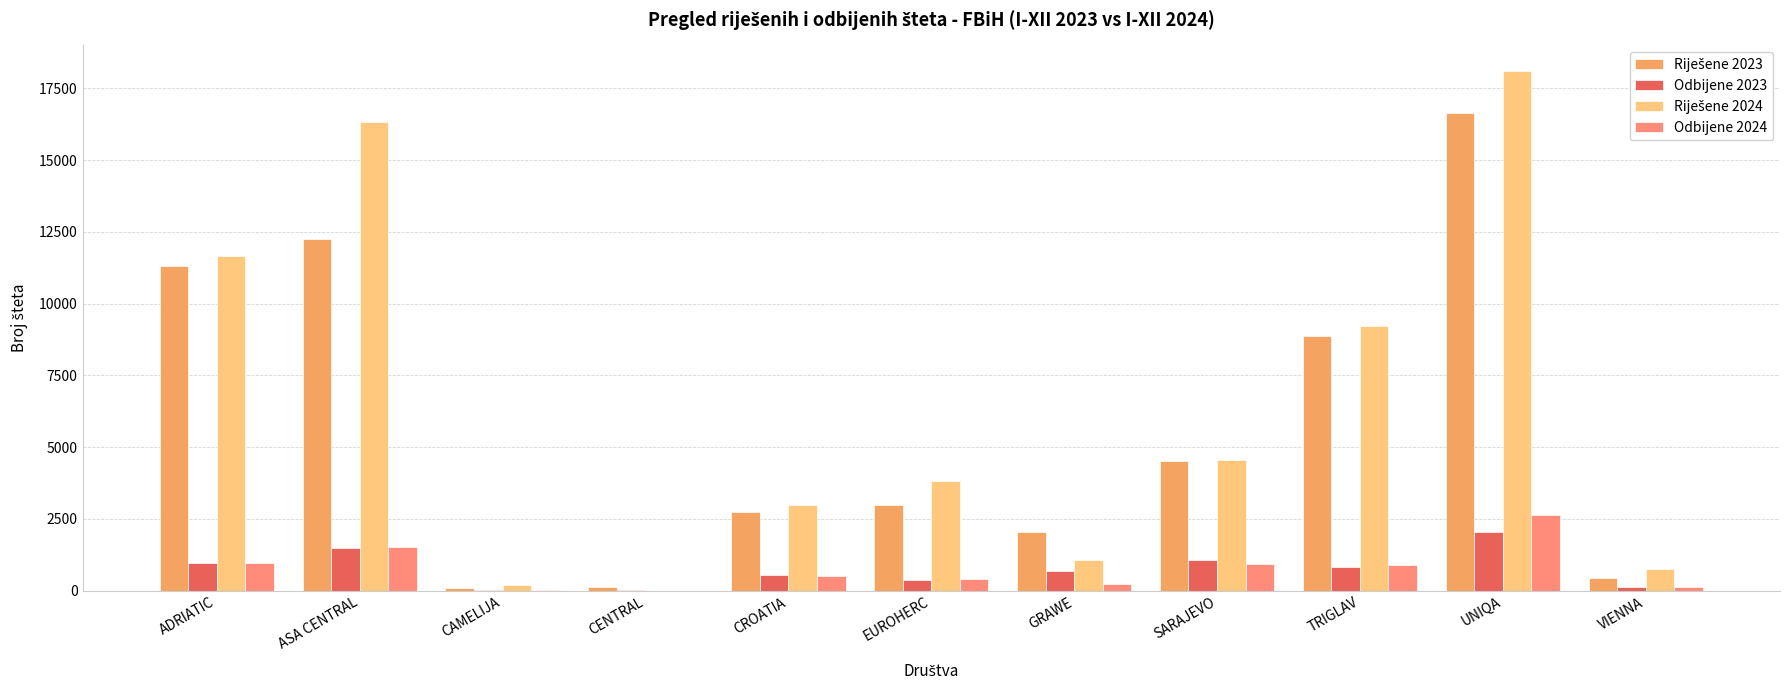

Between CENTRAL and TRIGLAV, which is larger?

TRIGLAV